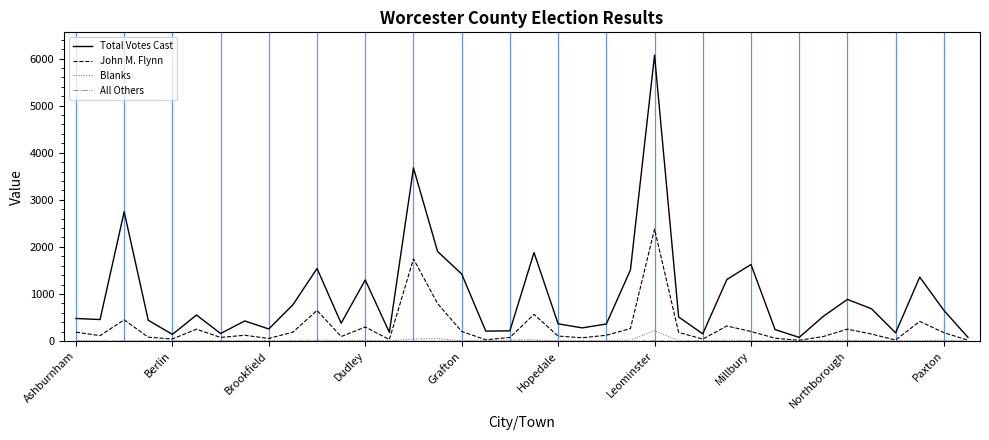

What is the highest value of the Total Votes Cast series?

6071